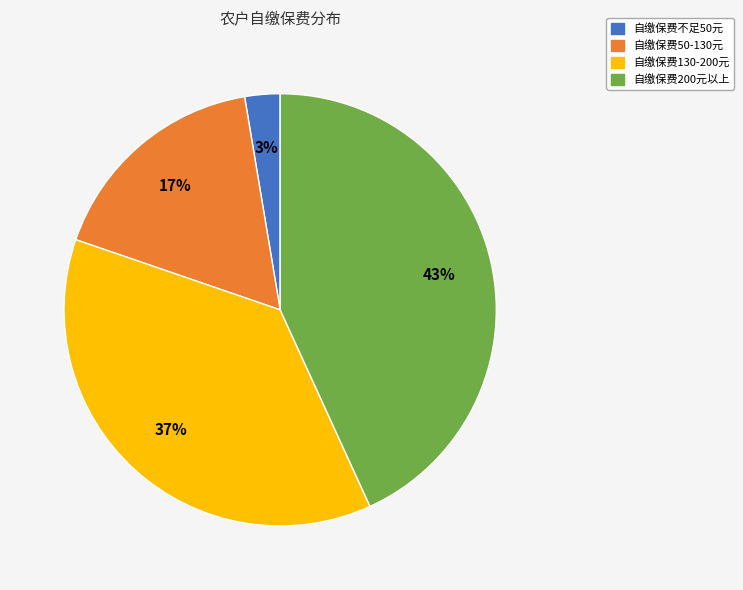

Approximately how many times larger is the value at 自缴保费130-200元 compared to 自缴保费200元以上?

0.9